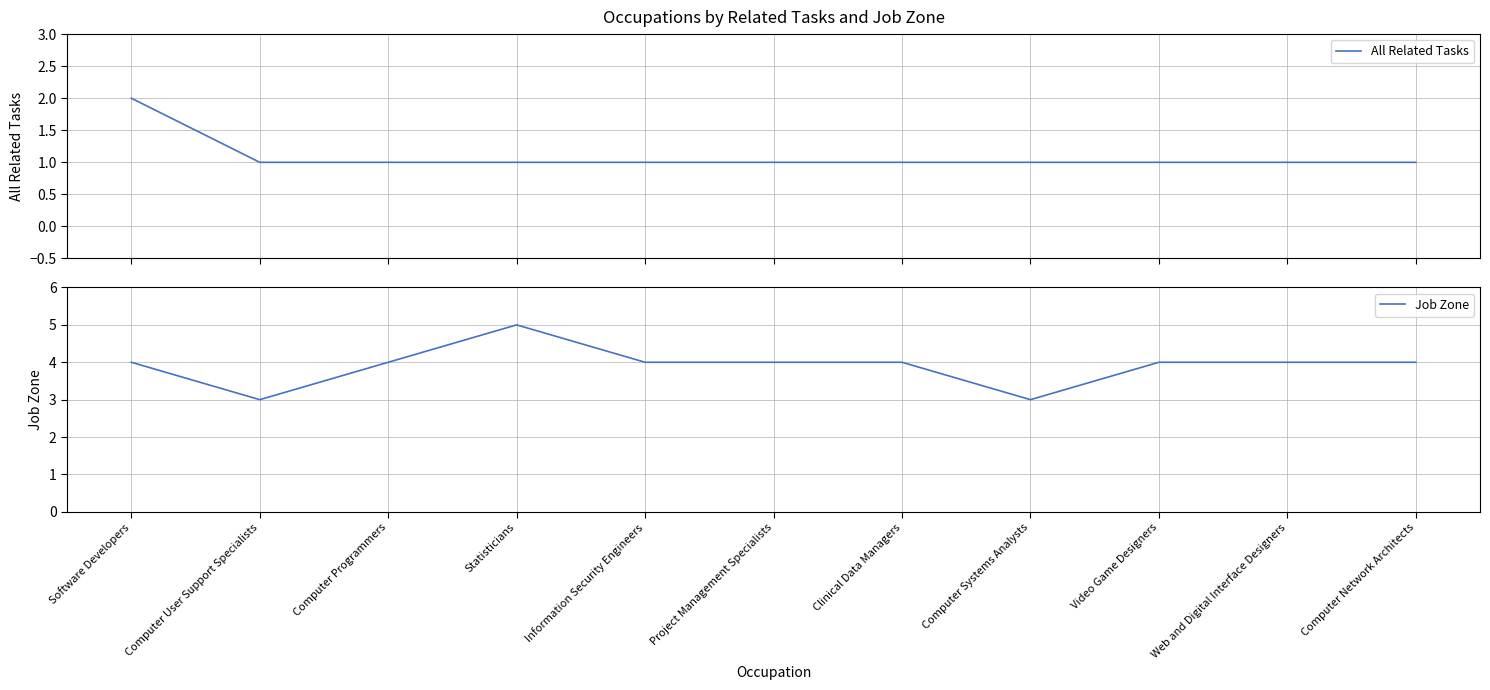

Rank the series at Web and Digital Interface Designers from highest to lowest value.

Job Zone, All Related Tasks